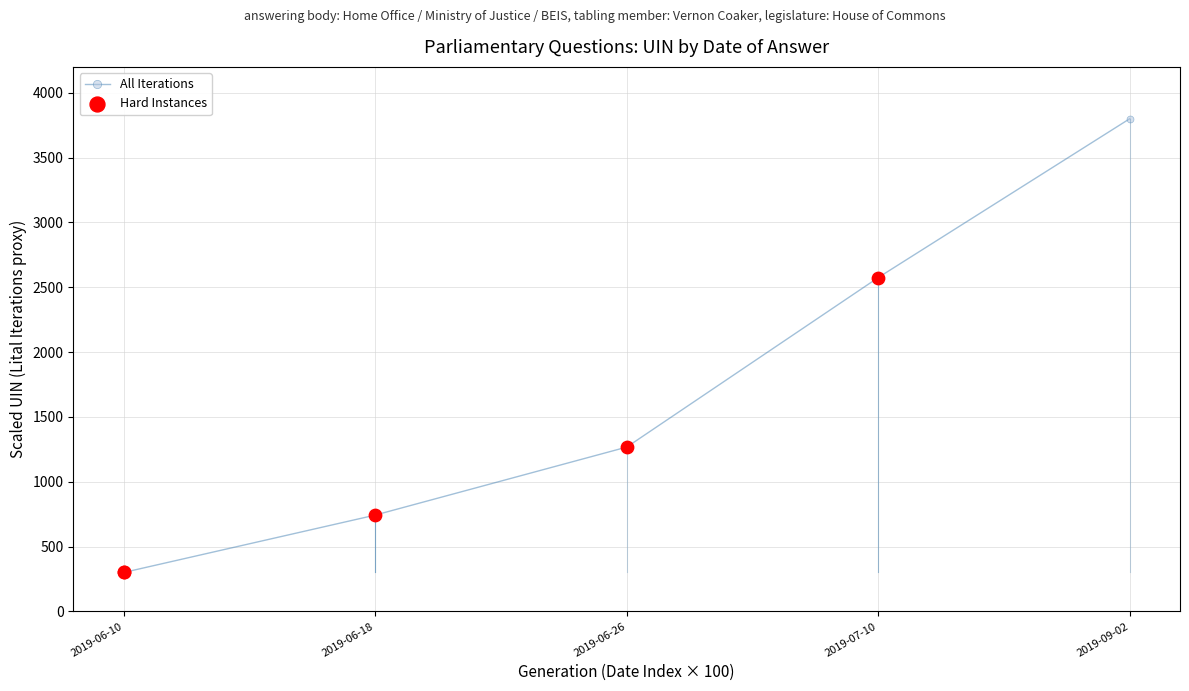

What is the ratio of the value at 2019-09-02 to the value at 2019-06-10?

12.7